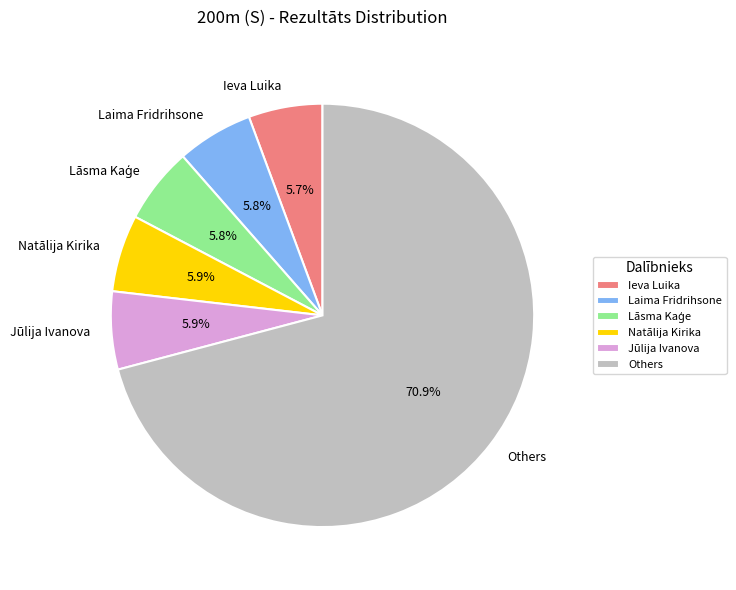

What is the ratio of the value at Ieva Luika to the value at Laima Fridrihsone?

1.0